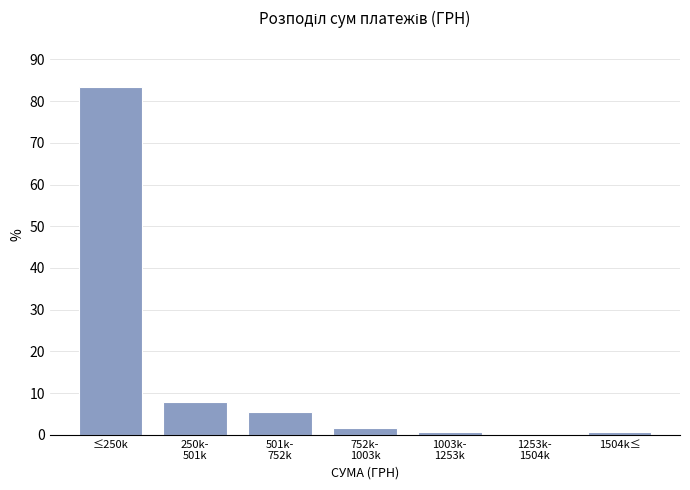

At which category does the chart reach its peak across all series?

≤250k